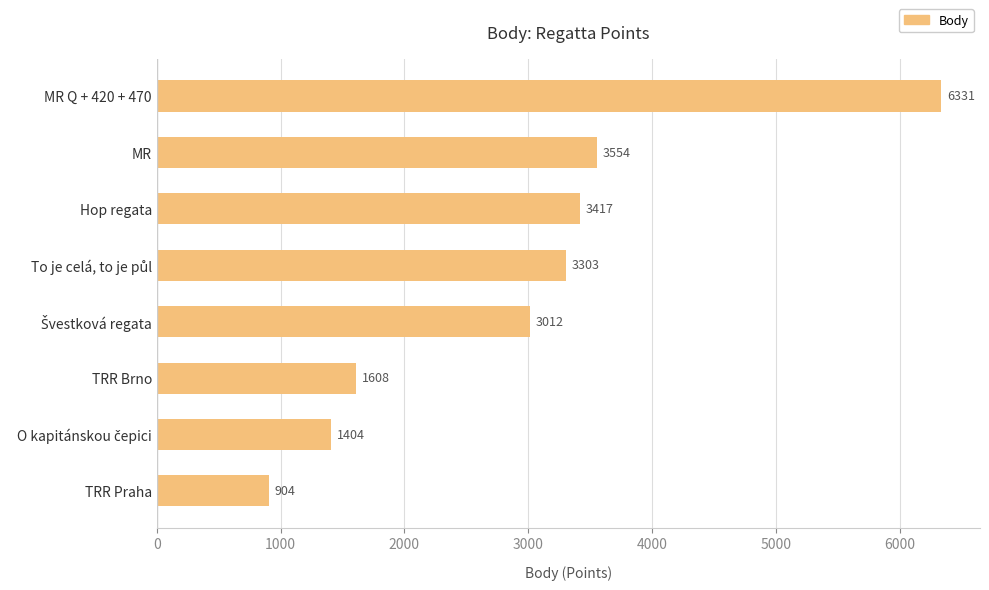

Where is the data nearest to the value 3617?

MR